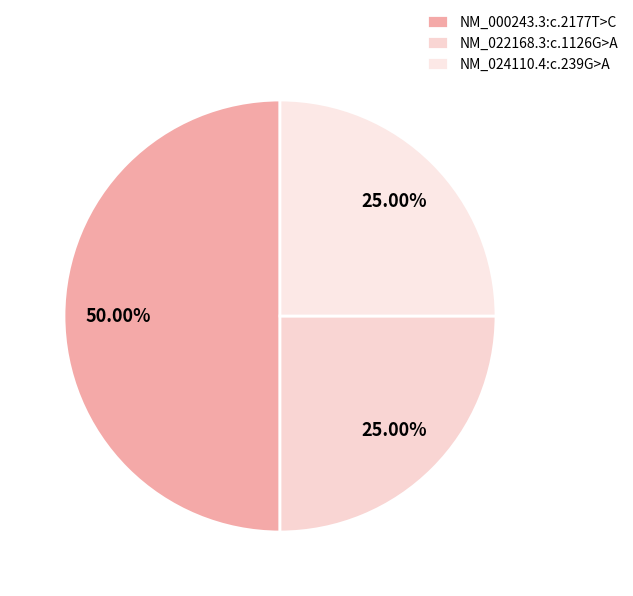

What is the ratio of the value at NM_024110.4:c.239G>A to the value at NM_022168.3:c.1126G>A?

1.0